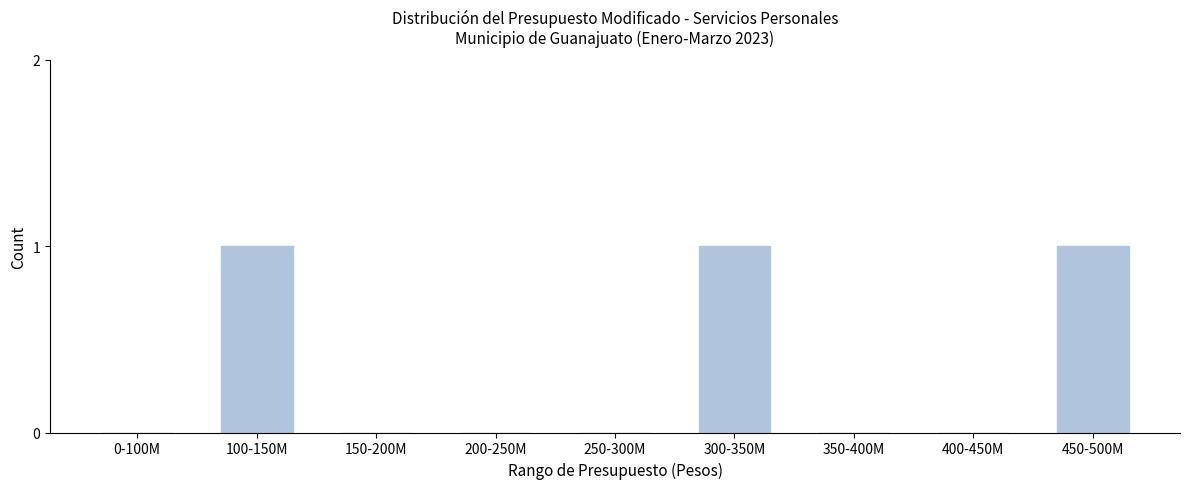

Reading left to right, extract all data points from this chart.

0-100M=0	100-150M=1	150-200M=0	200-250M=0	250-300M=0	300-350M=1	350-400M=0	400-450M=0	450-500M=1